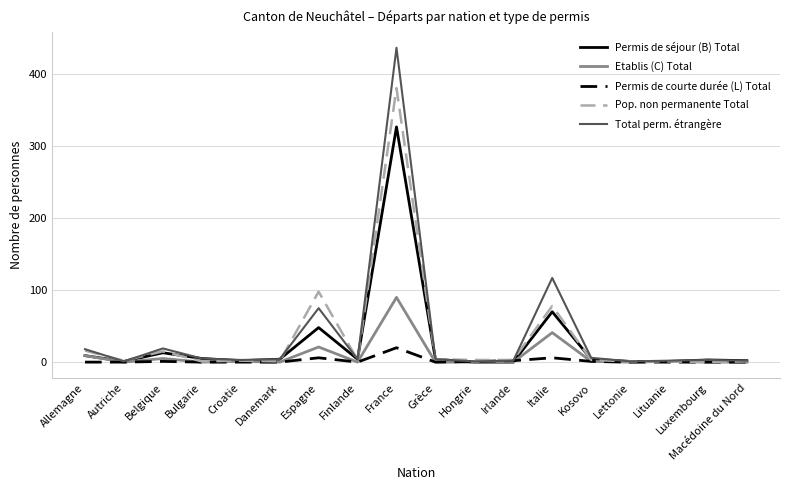

Which series has the largest total across all categories?

Total perm. étrangère